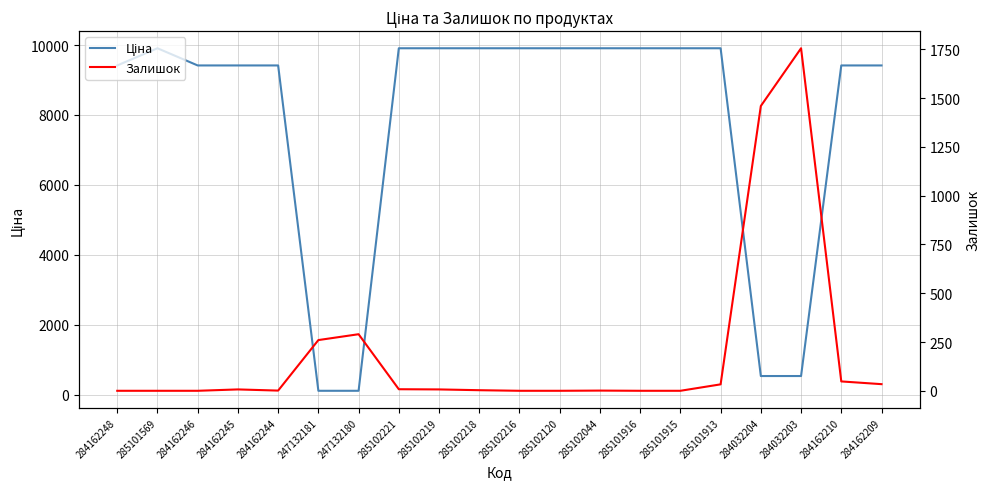

What is the difference between the maximum and minimum values in the Ціна series?

9795.1